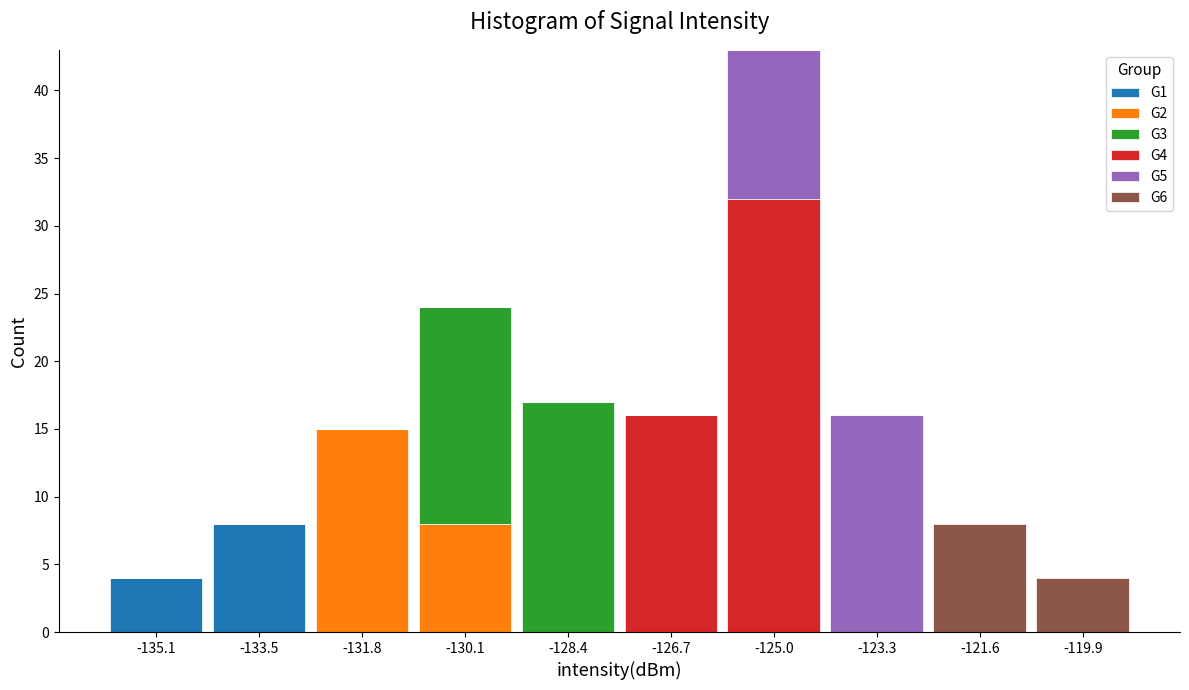

Reading left to right, list every stacked bar in this chart as the range it spans on the x-axis followed by its total height. Neither the bar edges nor the heights are printed on the chart, so give them approximately, as read against the axes.

-136.0 to -134.2: 4
-134.2 to -132.6: 8
-132.6 to -131.0: 15
-131.0 to -129.2: 24
-129.2 to -127.6: 17
-127.6 to -125.8: 16
-125.8 to -124.2: 43
-124.2 to -122.4: 16
-122.4 to -120.8: 8
-120.8 to -119.0: 4